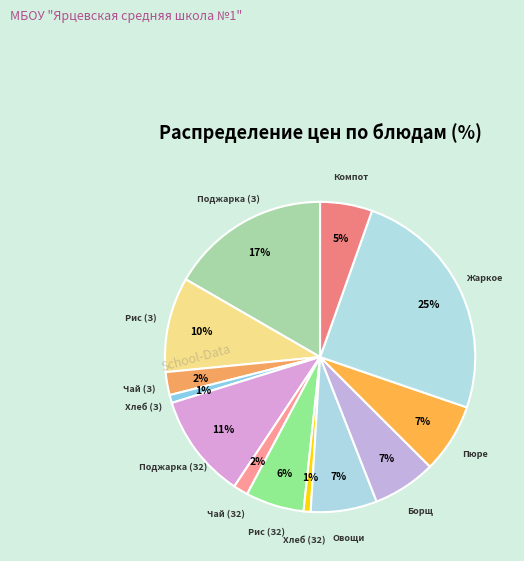

How many segments does this pie chart have?

13